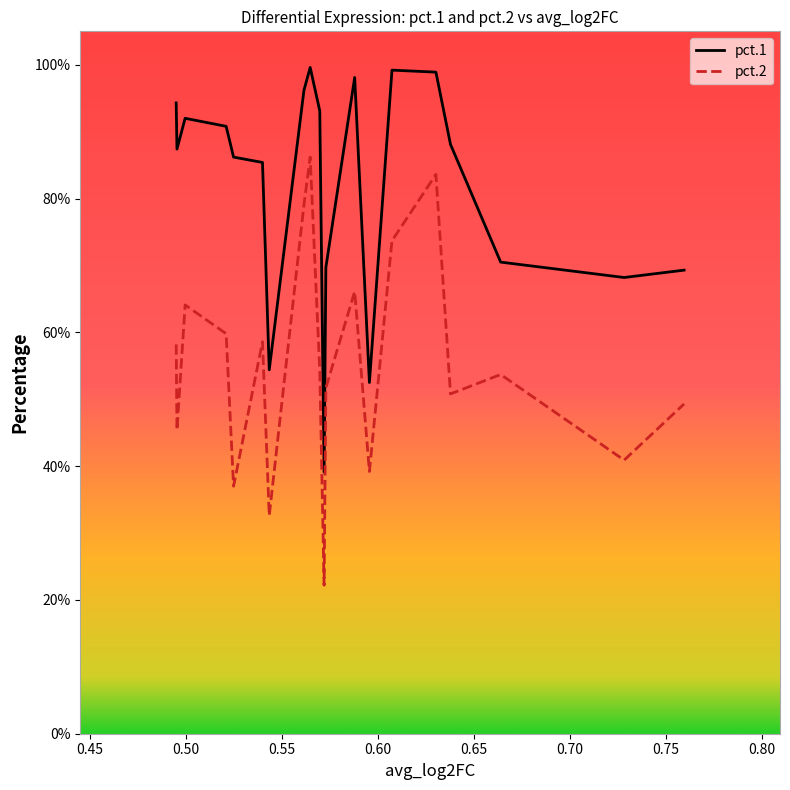

Does the chart have visible grid lines?

No